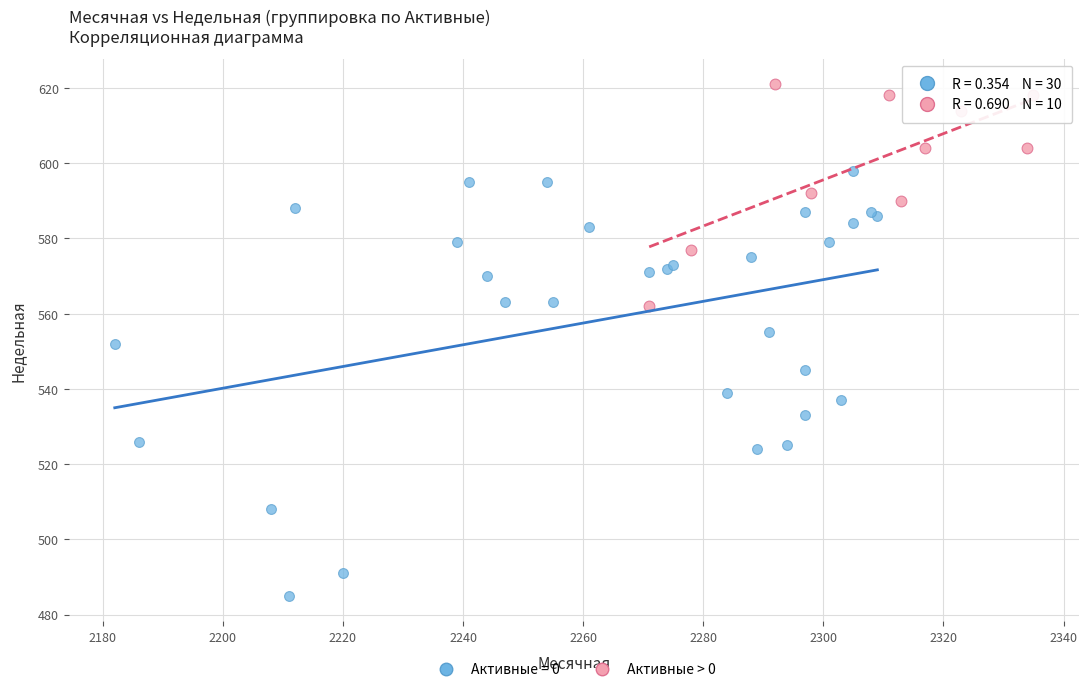

Which series has the widest spread of Y values?

Активные = 0